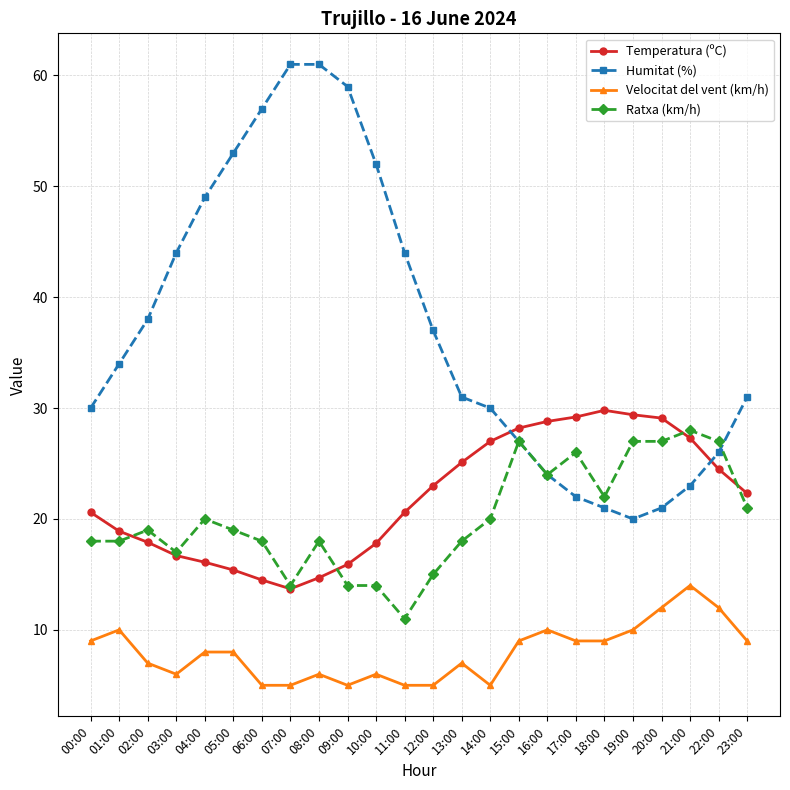

True or false: Velocitat del vent (km/h) has more than 1 points higher than both neighbors.

True